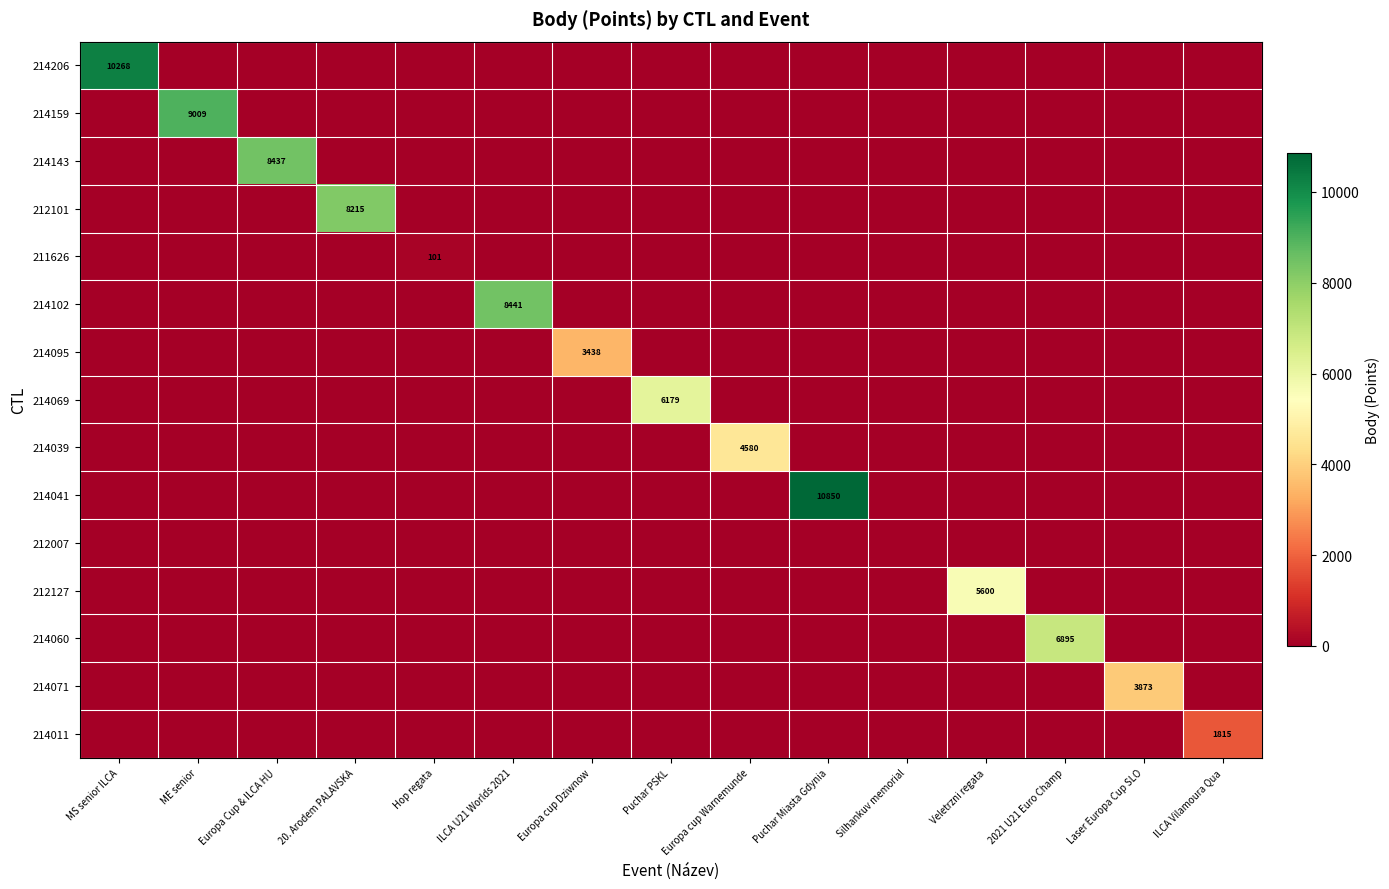

The 214206 series shows 4764 at 20. Arodem PALAVSKA. True or false?

False